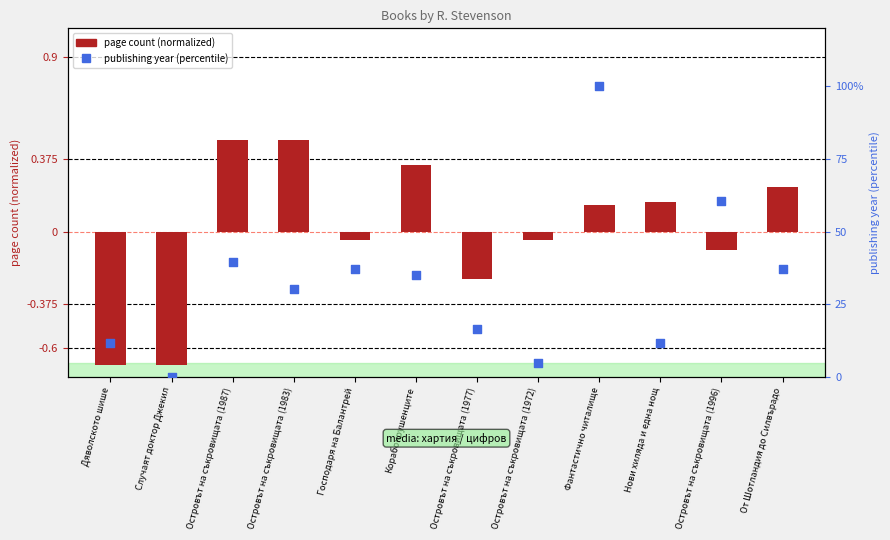

At which category is the sum across all series the highest?

Фантастично читалище